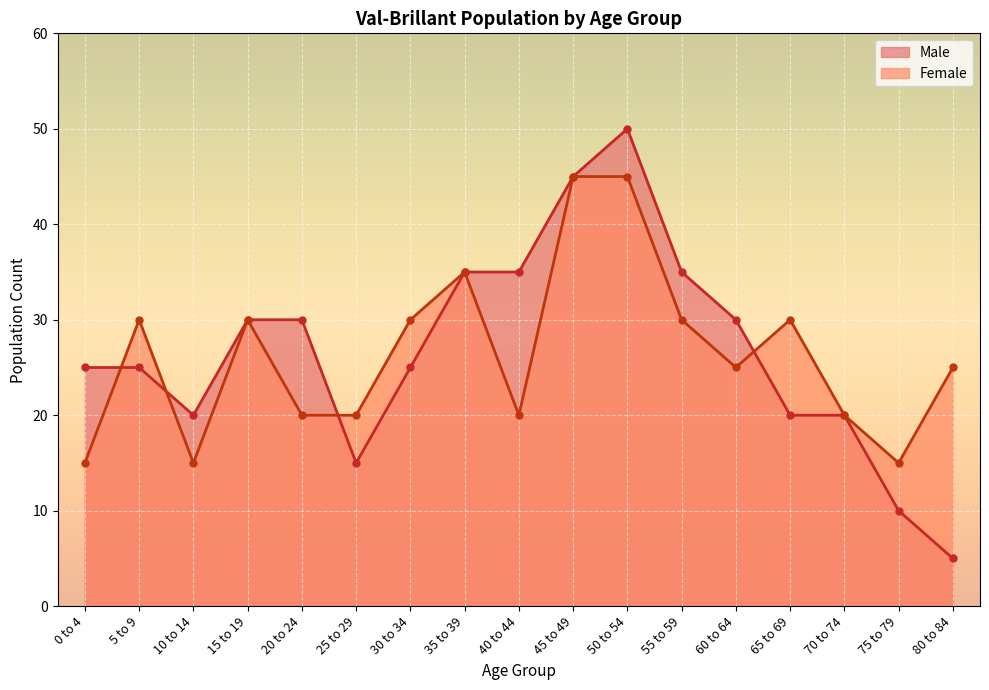

In Female, how many points are higher than both neighbors (excluding endpoints)?

4